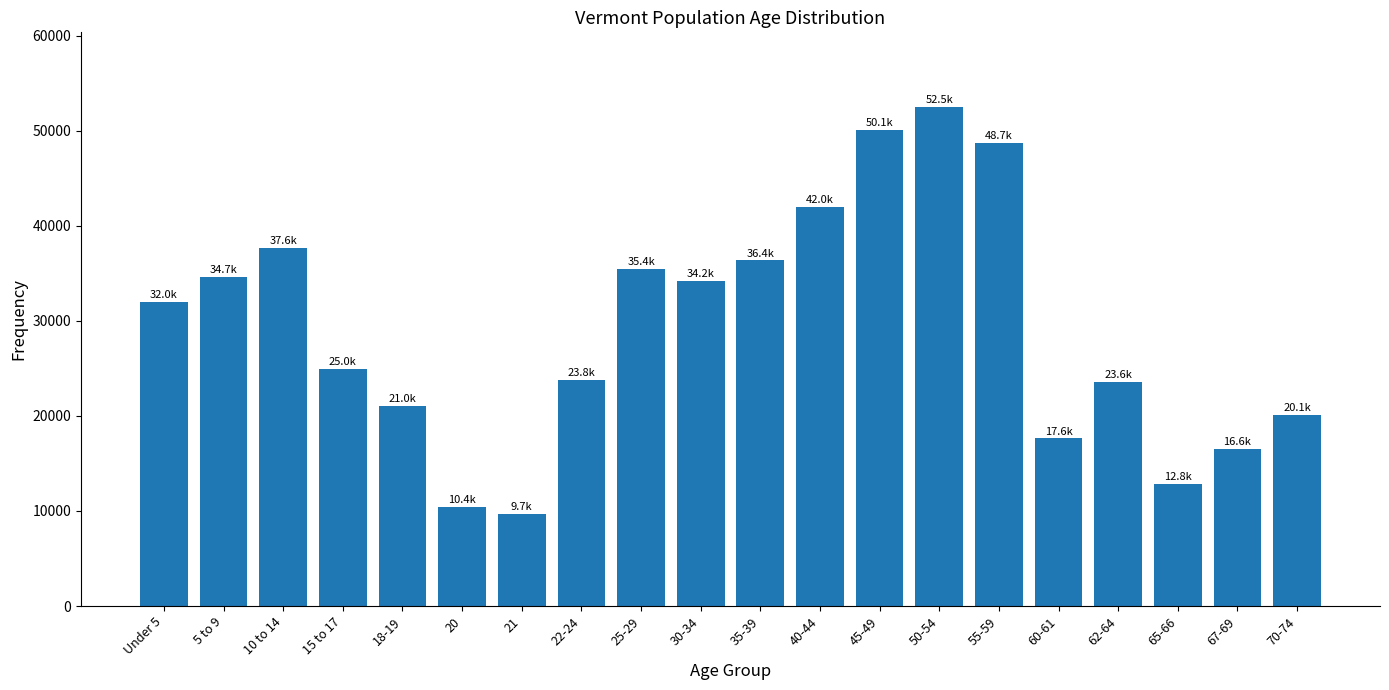

What is the value of the 20th bar from the left?

20148